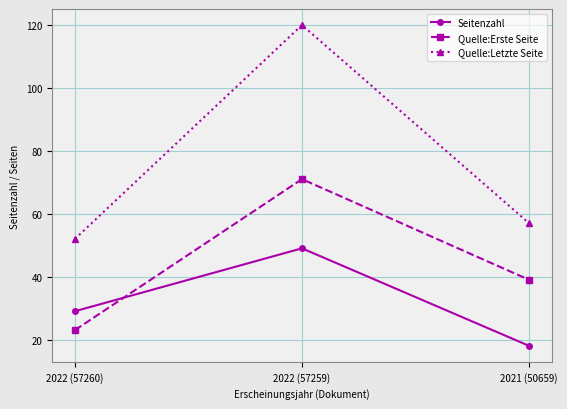

Reading right to left, list all the values displayed in this chart.

Seitenzahl: 18	49	29
Quelle:Erste Seite: 39	71	23
Quelle:Letzte Seite: 57	120	52